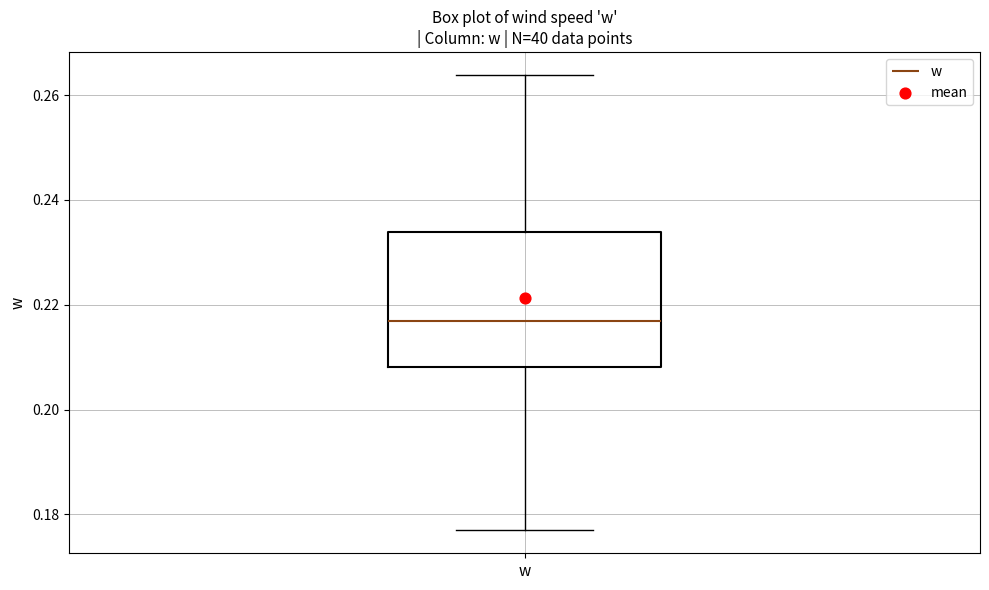

Read this box plot against the y-axis: the position of the median line, the range covered by the box, and the ends of both whiskers. The values are not printed on the chart, so give them approximately, as read against the axis.

median 0.216, box 0.208 to 0.234, whiskers 0.176 to 0.264